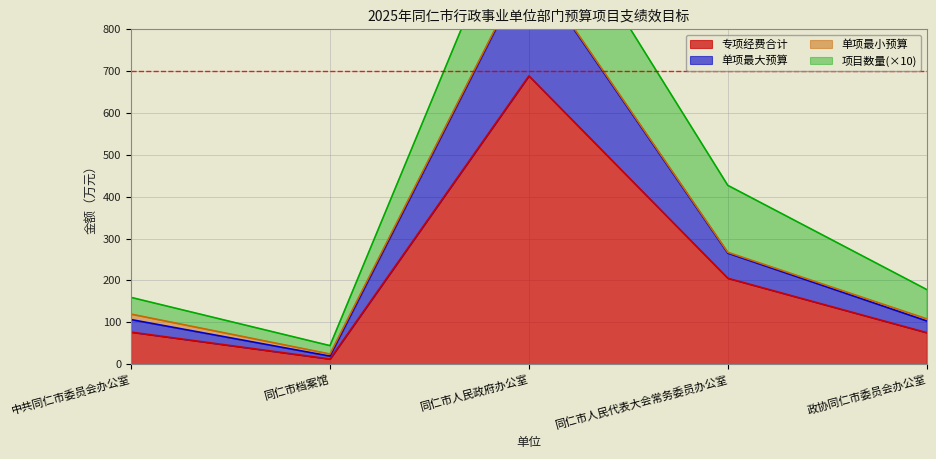

Where is 专项经费合计 nearest to the value 350?

同仁市人民代表大会常务委员办公室